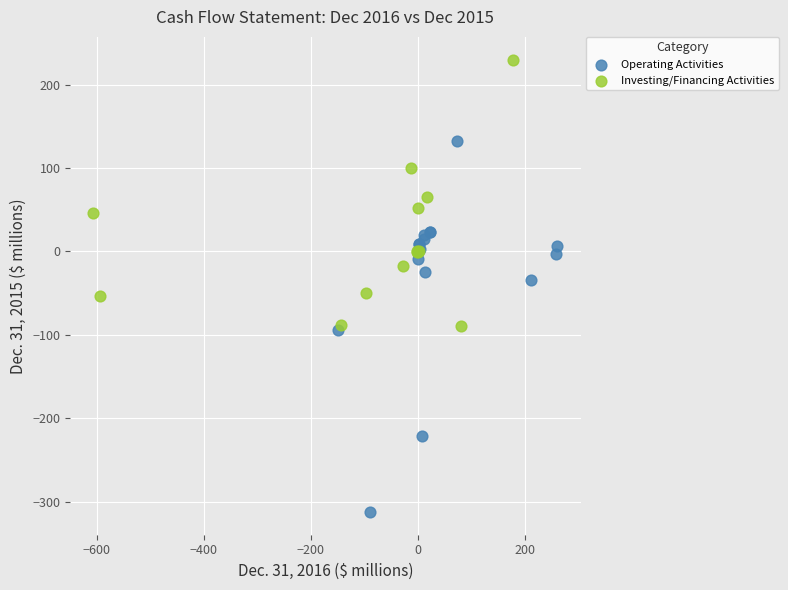

Which series reaches the maximum Y coordinate?

Investing/Financing Activities